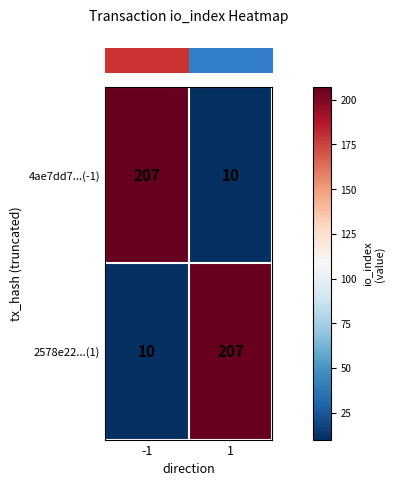

What is the difference between the highest and lowest values at -1?

197